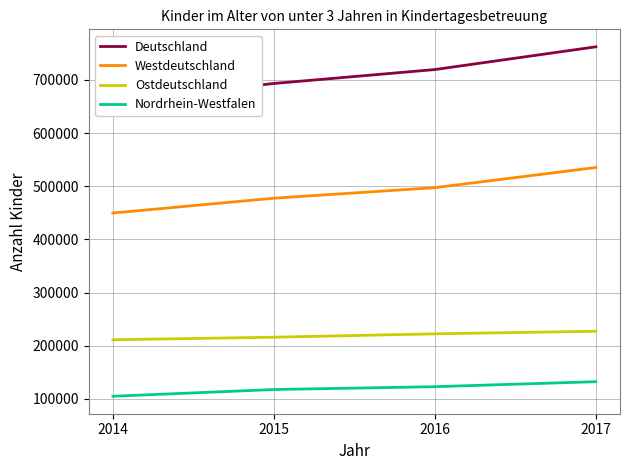

What is the spread (max minus min) of values at 2016?

596784